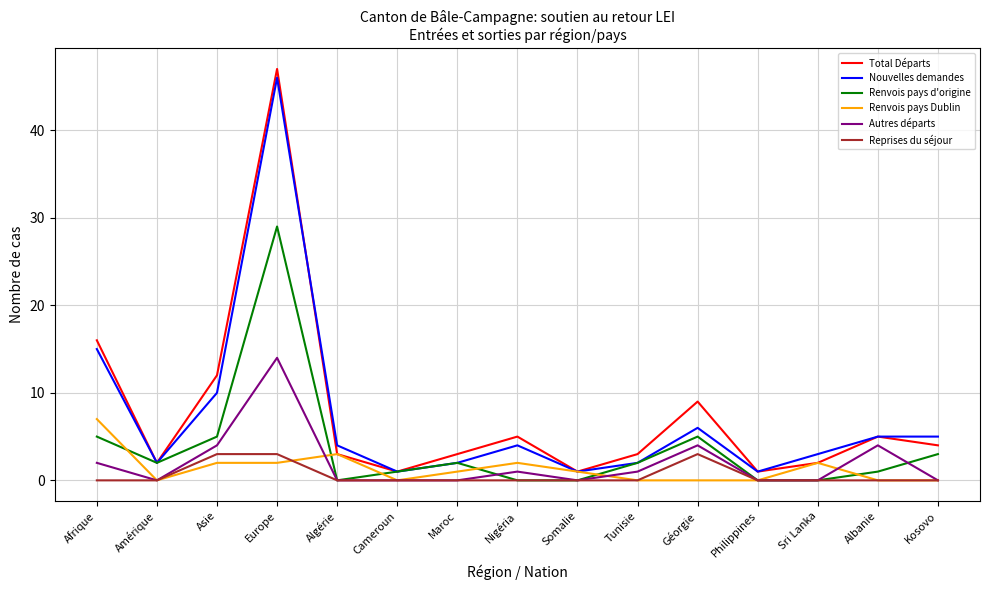

Is this an area chart (filled region under the line)?

No